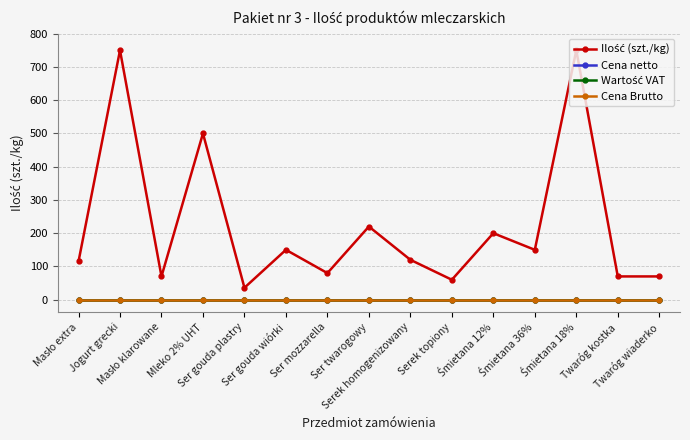

What is the greatest value displayed?

750